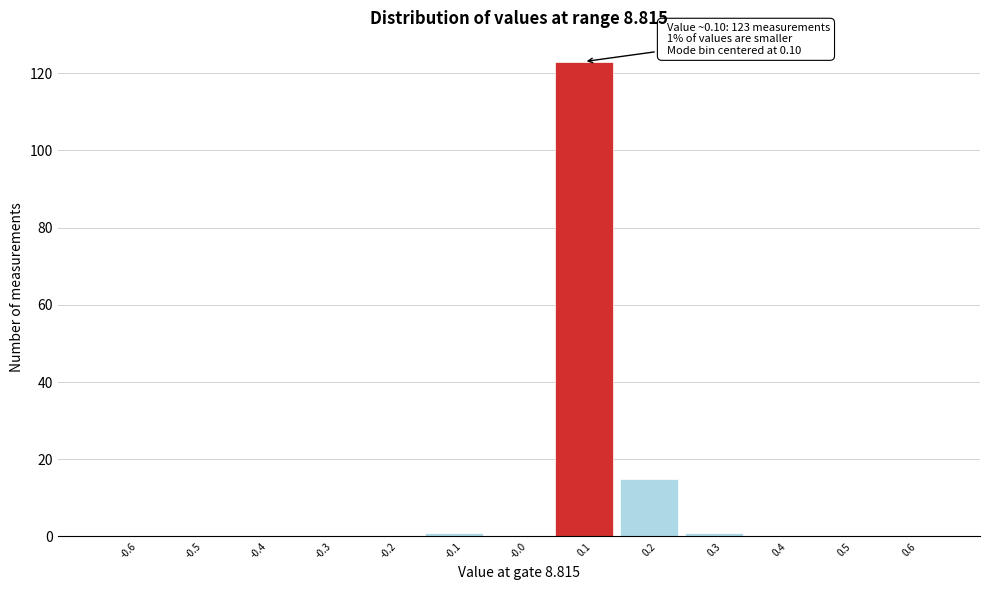

Over which range of the x-axis is the bar tallest?

0.05 to 0.15